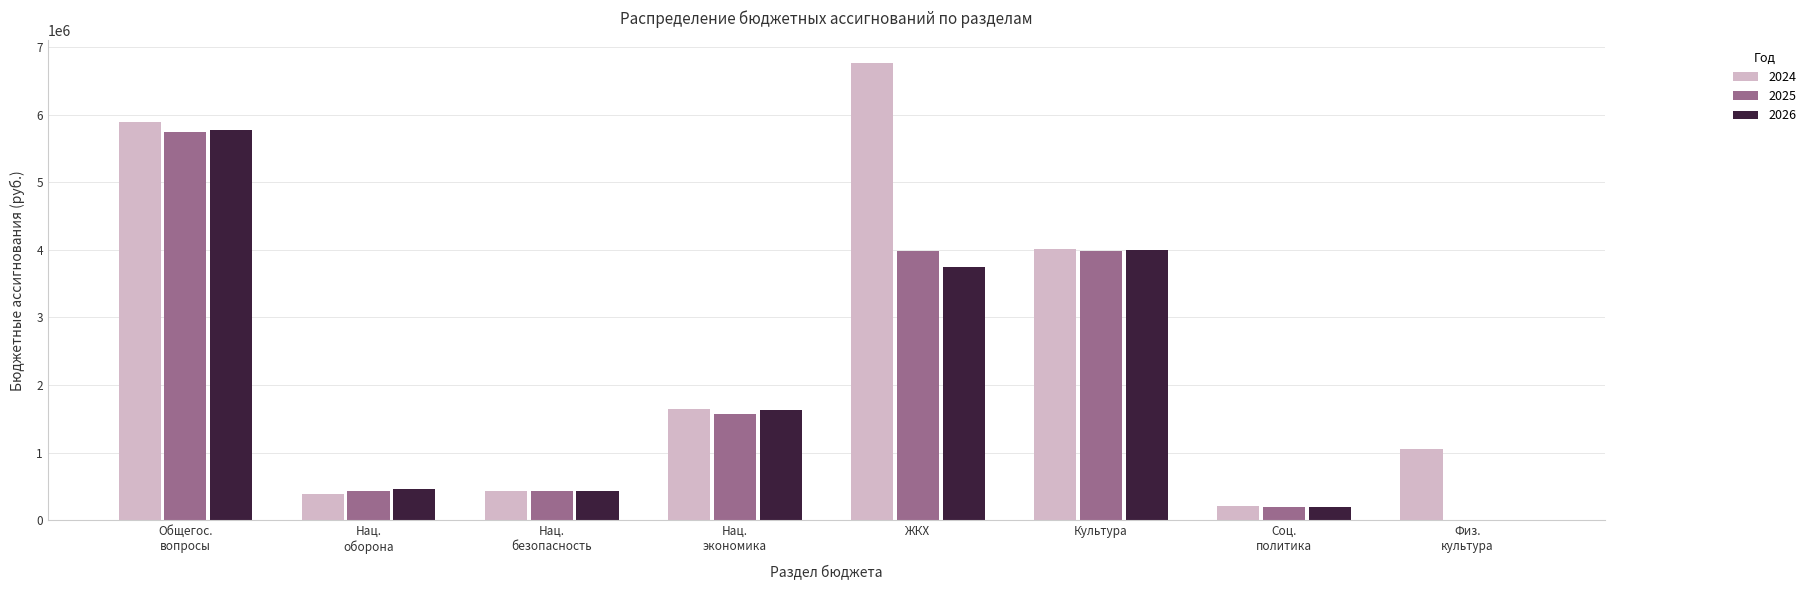

What is the total value across all series at Культура?

11996725.3